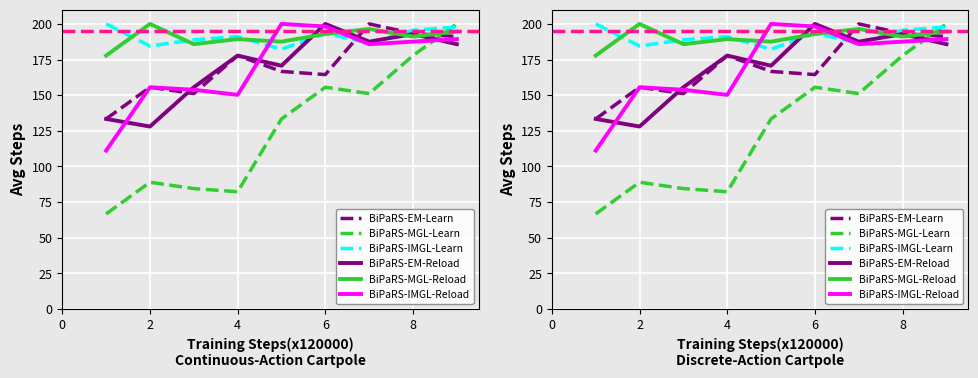

How many lines are shown in the chart?

6